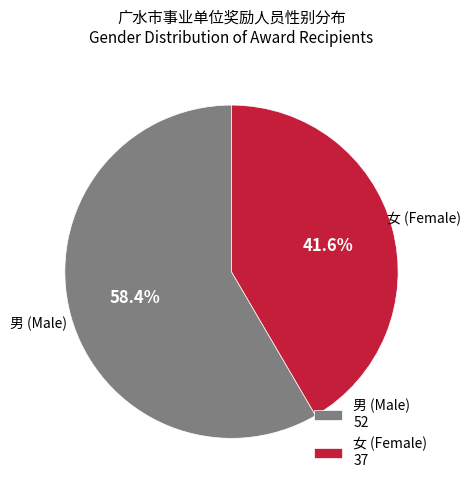

What is the total percentage of 女 and 男?

100.0%